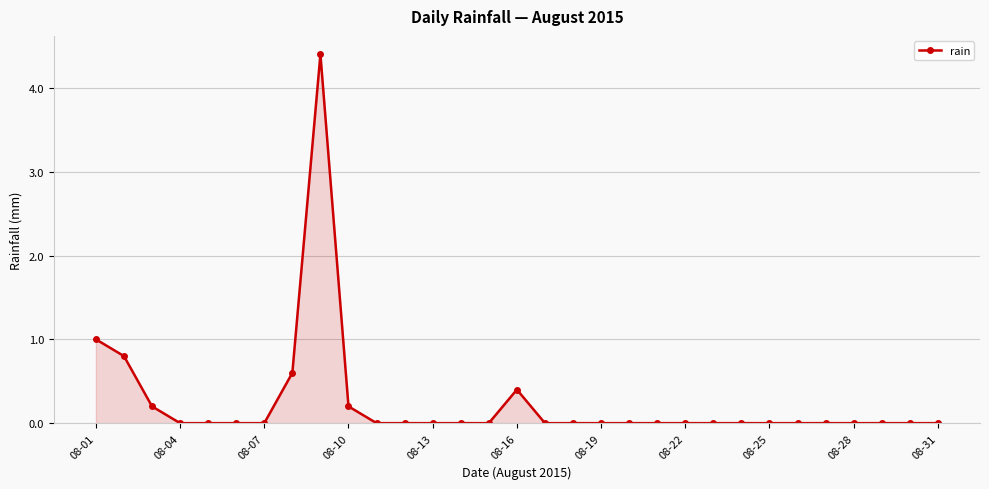

What is the sum of all values?

7.6